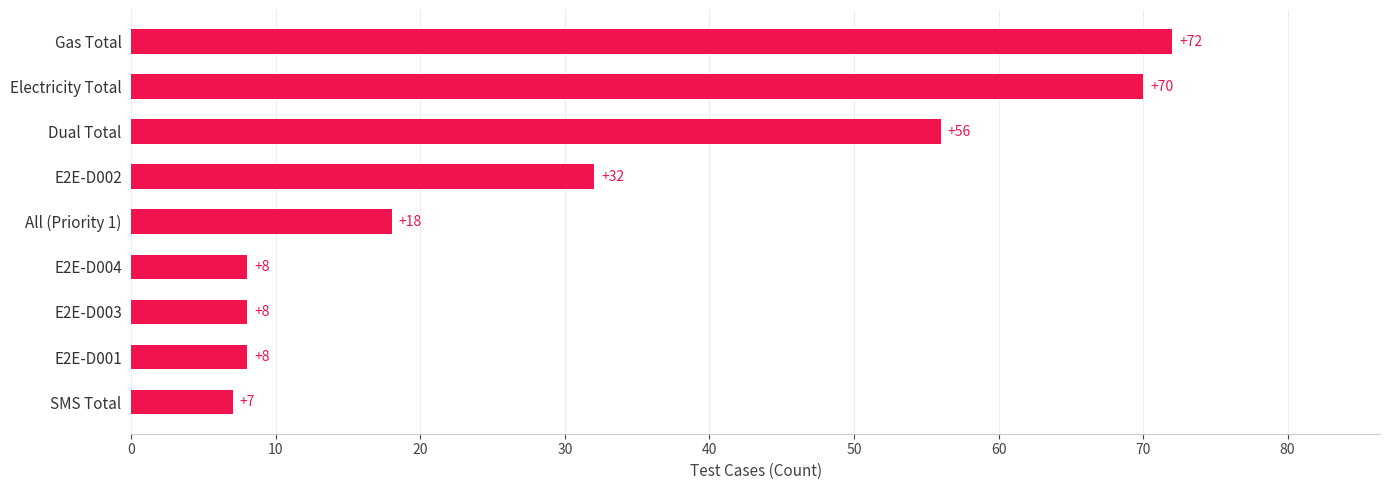

How many data points are less than 18?

4